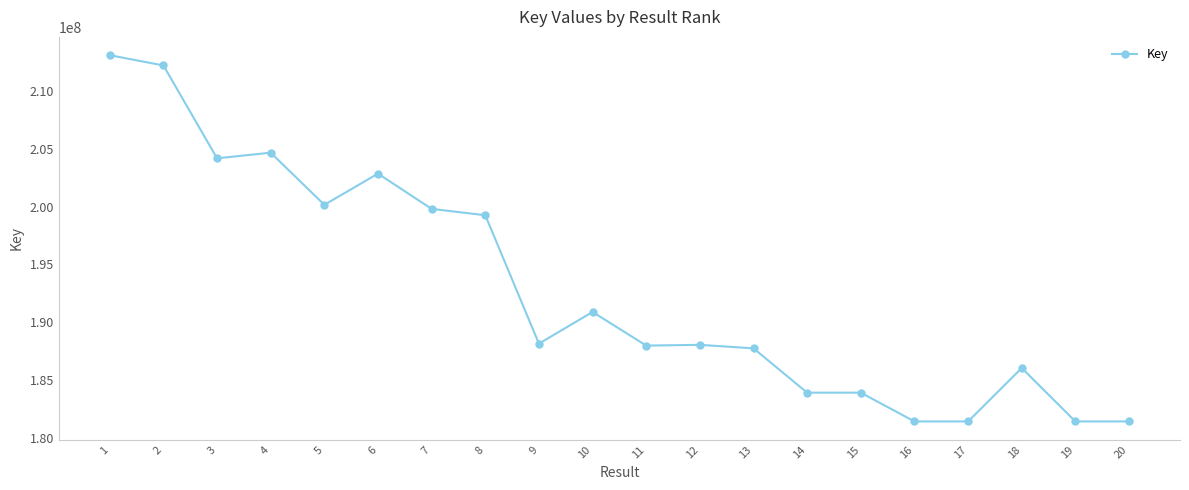

Where is the data nearest to the value 197250091?

8